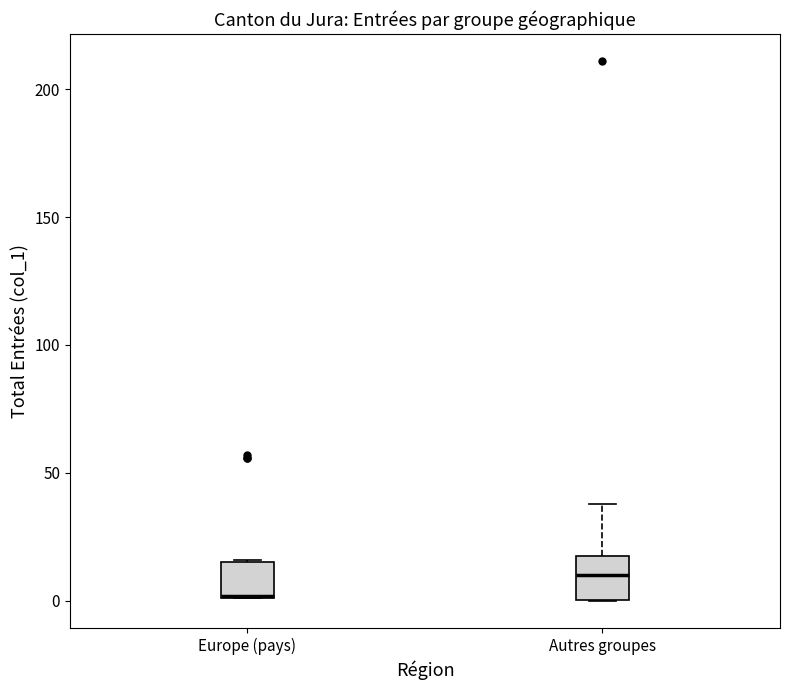

Reading left to right, read every box against the y-axis: the position of its median line, the range the box covers, and the ends of its whiskers. The values are not printed on the chart, so give them approximately, as read against the axis.

Europe (pays): median 0, box 0 to 15, whiskers 0 to 15
Autres groupes: median 10, box 0 to 20, whiskers 0 to 40